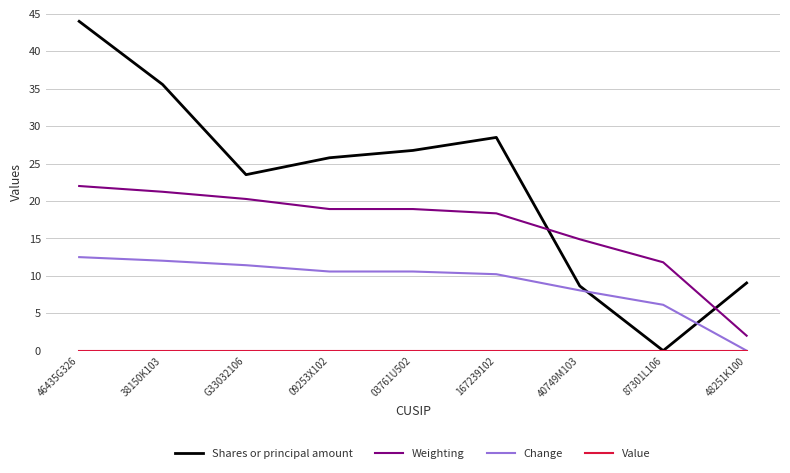

What is the total value across all series at 48251K100?

11.0